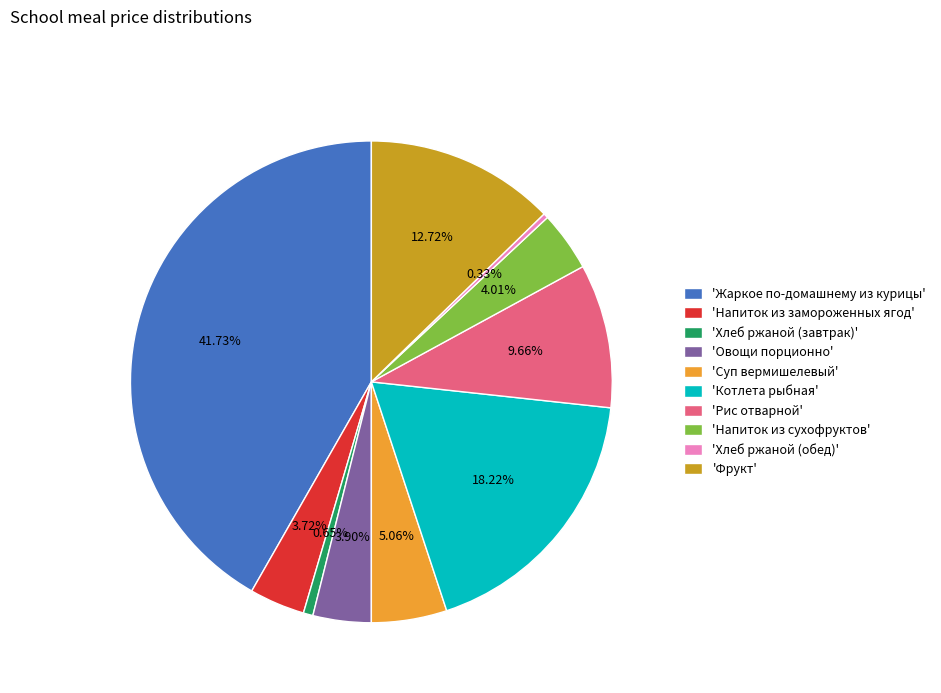

Which slice is the largest?

'Жаркое по-домашнему из курицы'